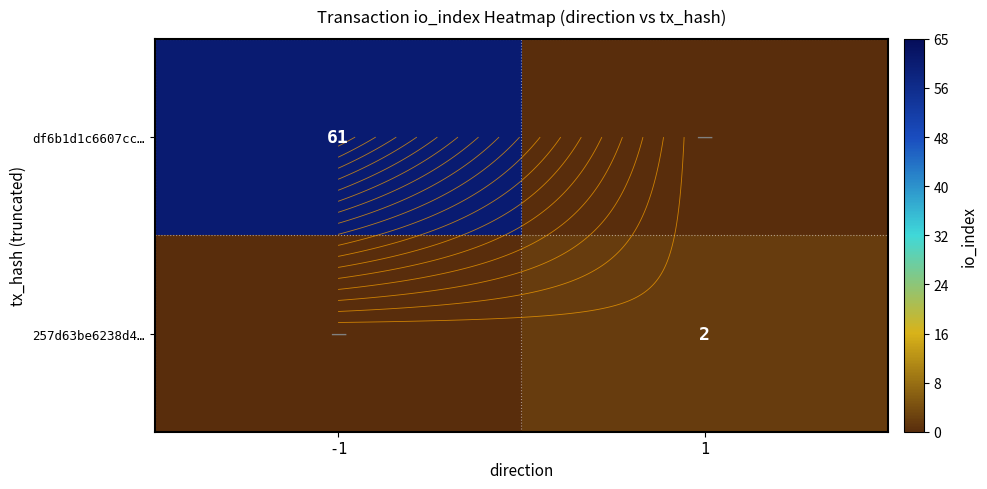

List the series in order of their peak value, highest first.

df6b1d1c6607cc…, 257d63be6238d4…